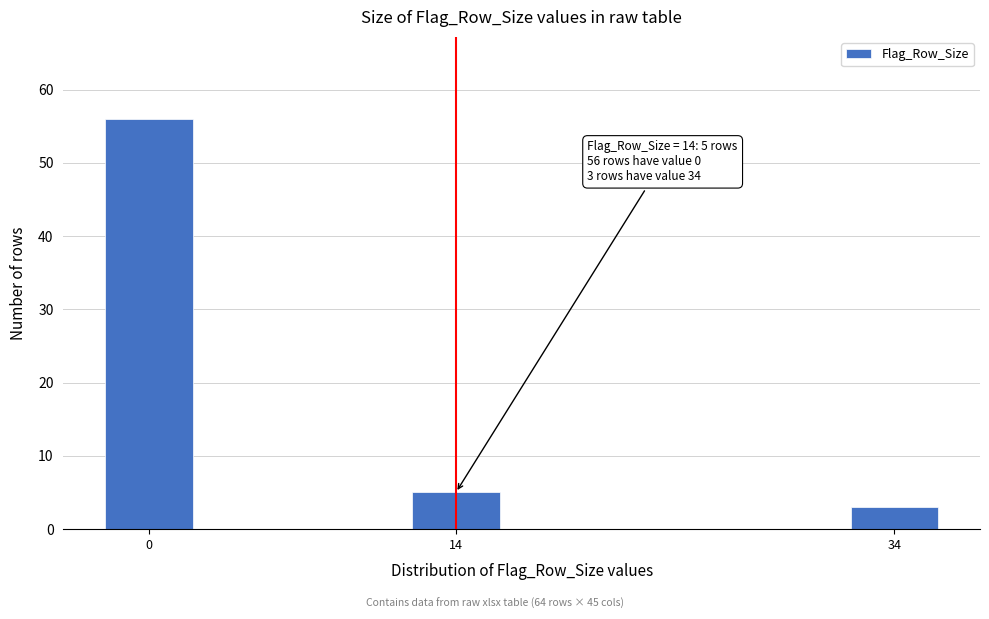

Reading right to left, extract all data points from this chart.

3	5	56